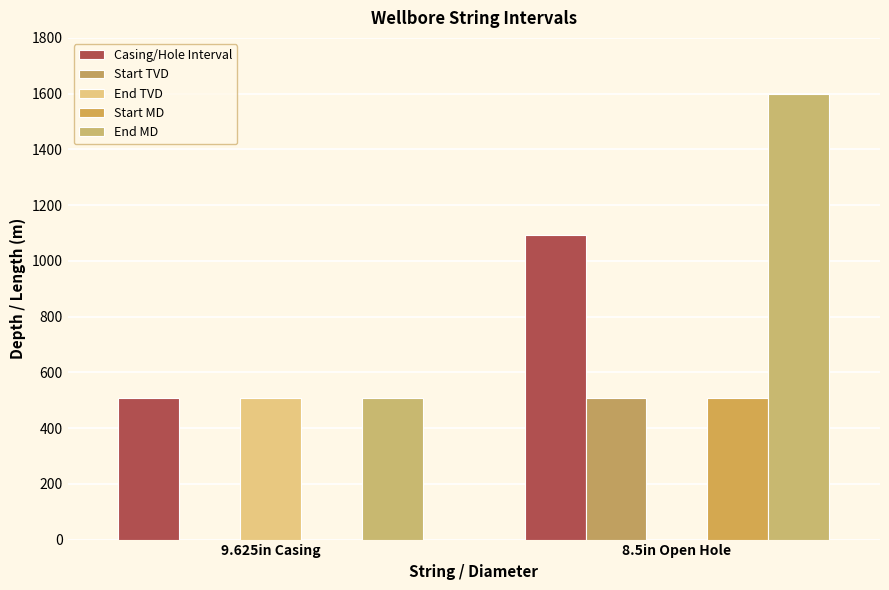

Count the End MD values in the range 507 to 1600.

2